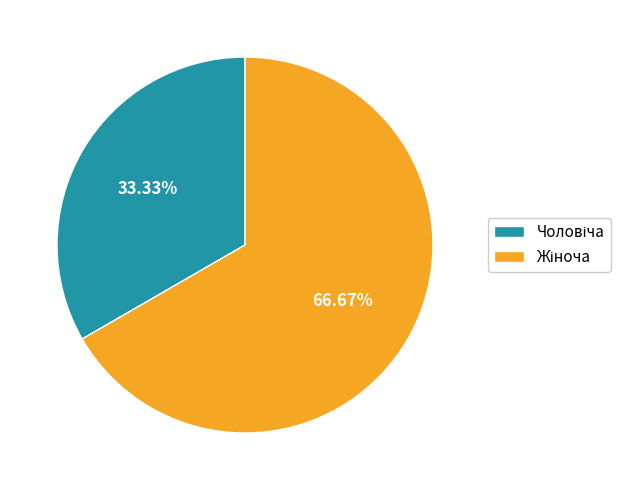

Is there any slice that represents more than half of the pie?

Yes